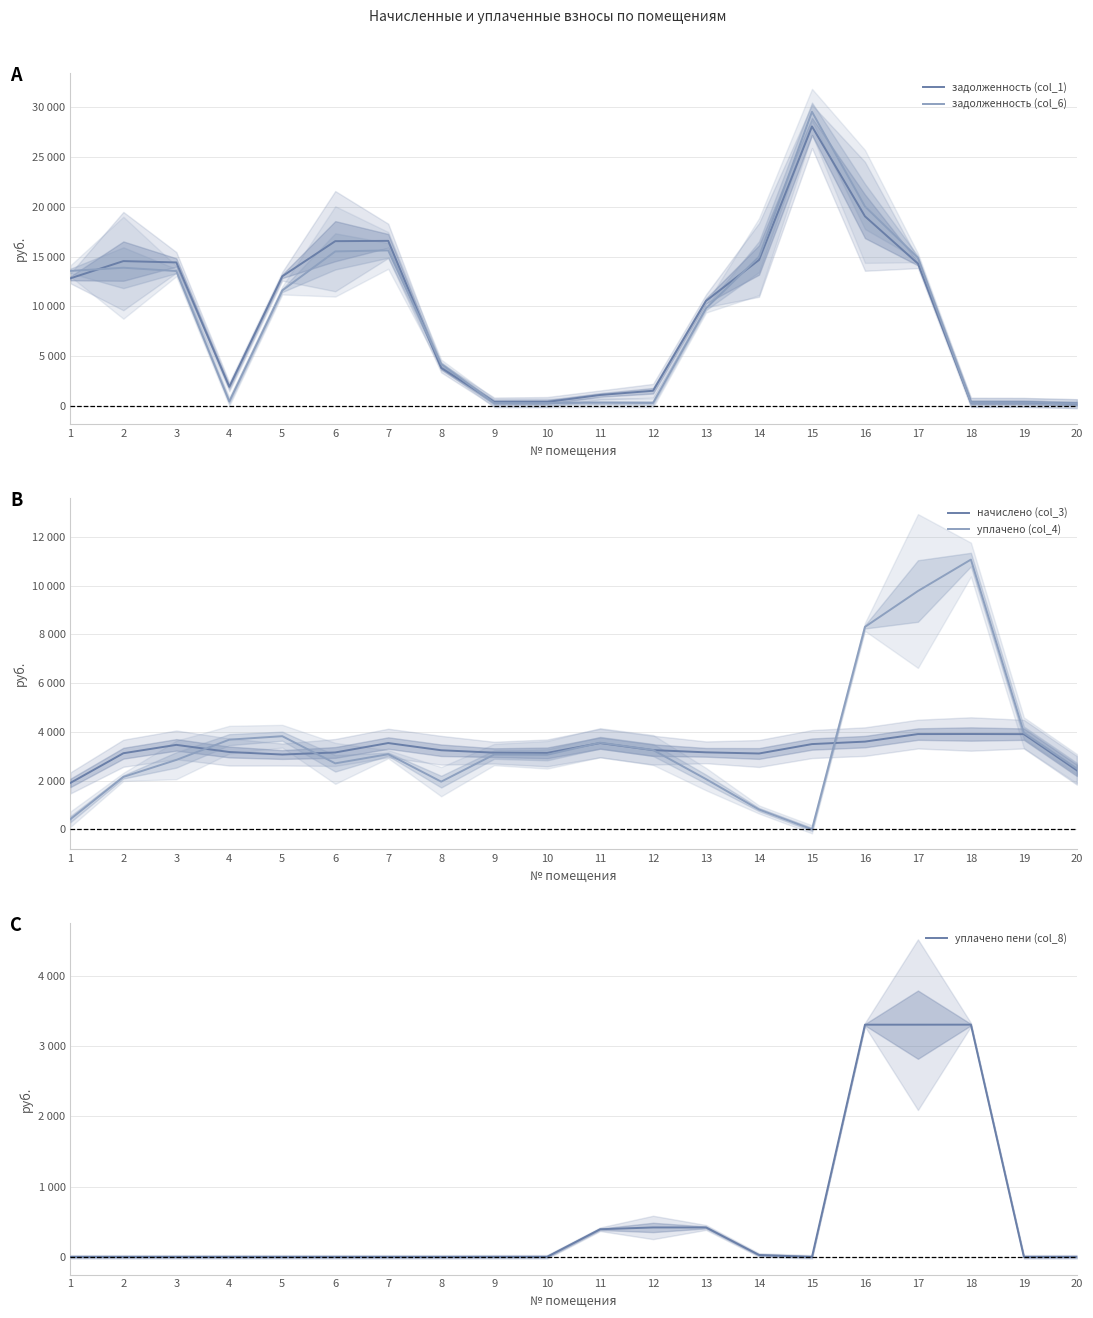

Which series has the widest spread of values?

задолженность (col_6)